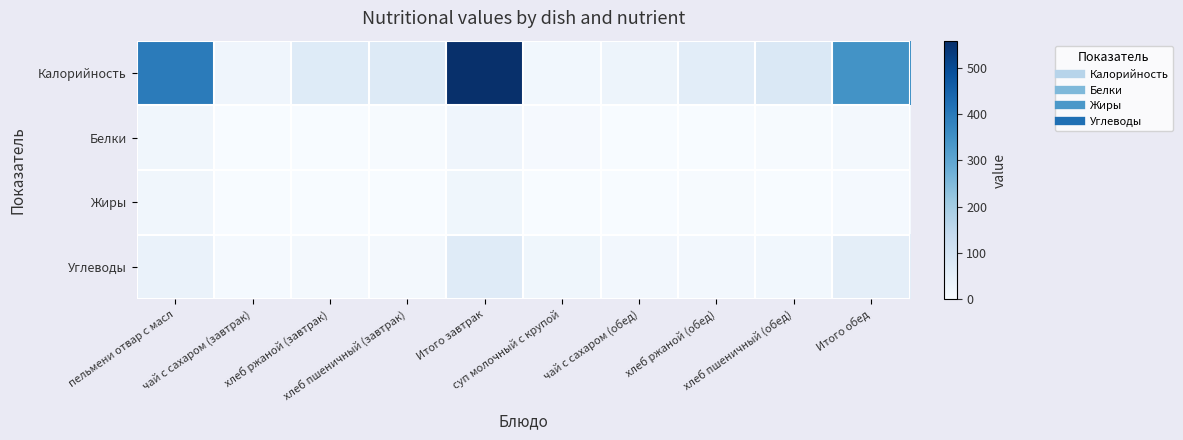

How many categories are shown in the chart?

10